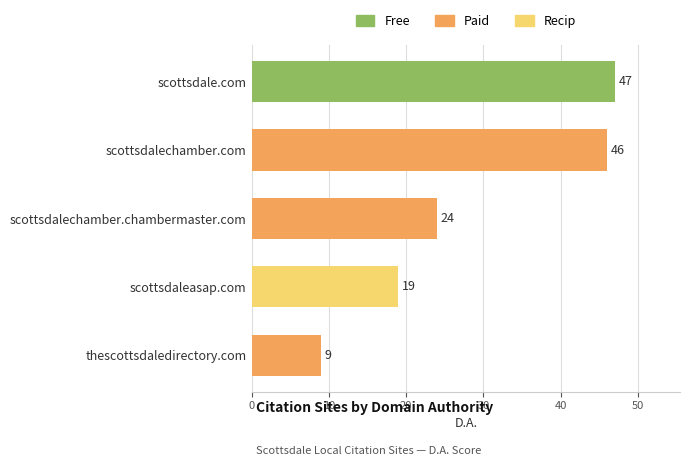

What is the label of the 3rd bar from the top?

scottsdalechamber.chambermaster.com